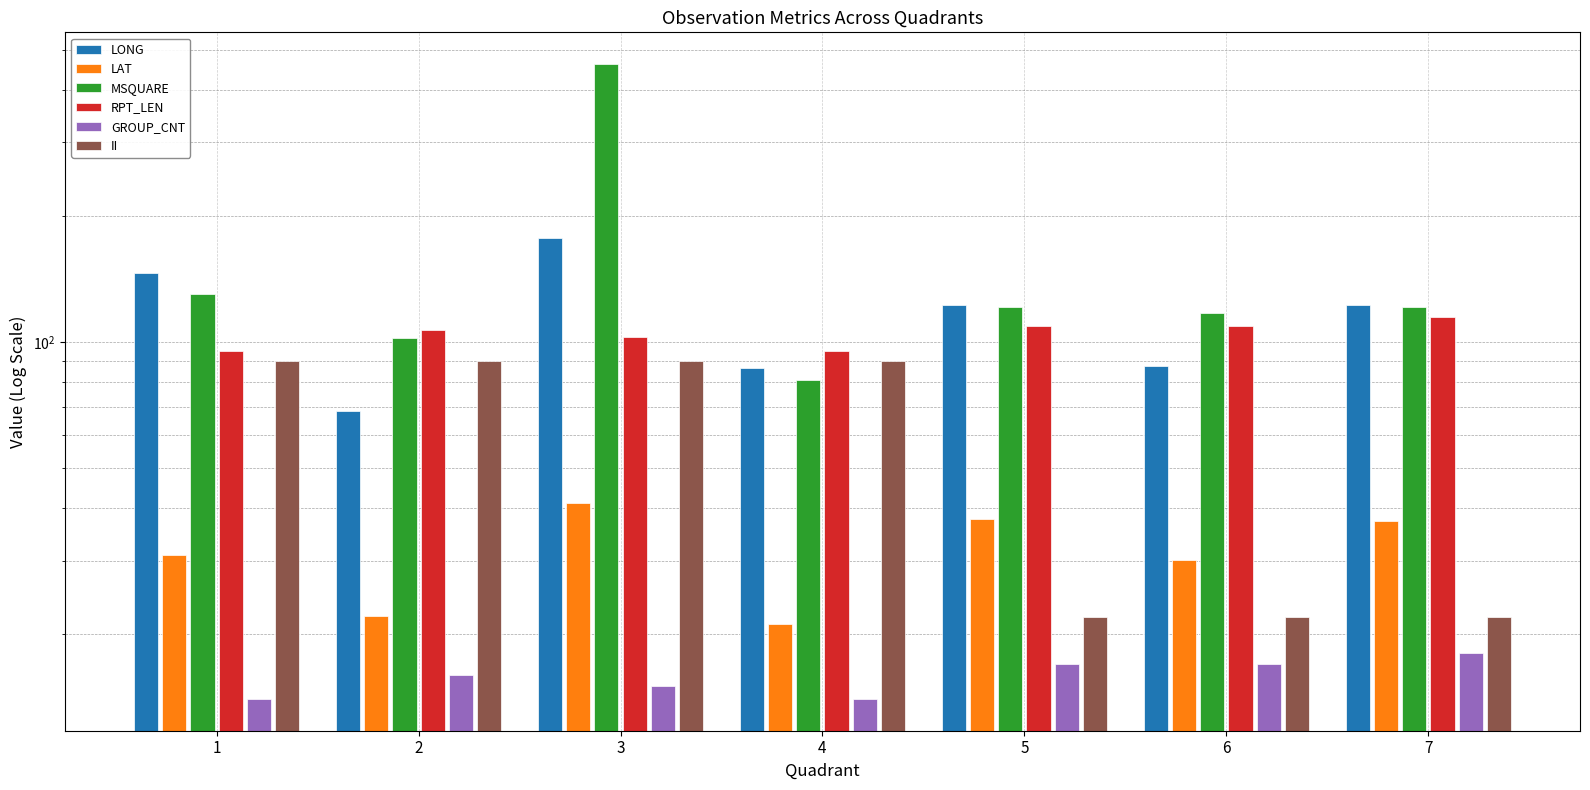

What is the spread (max minus min) of values at 3?

447.0